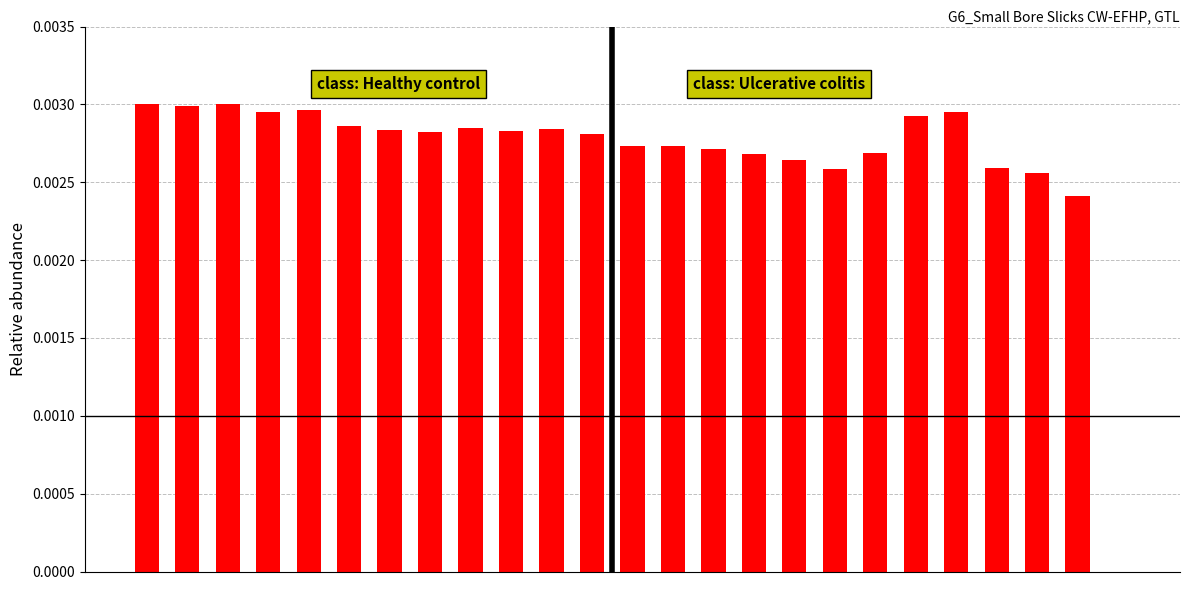

Count the number of values greater than 0.

24